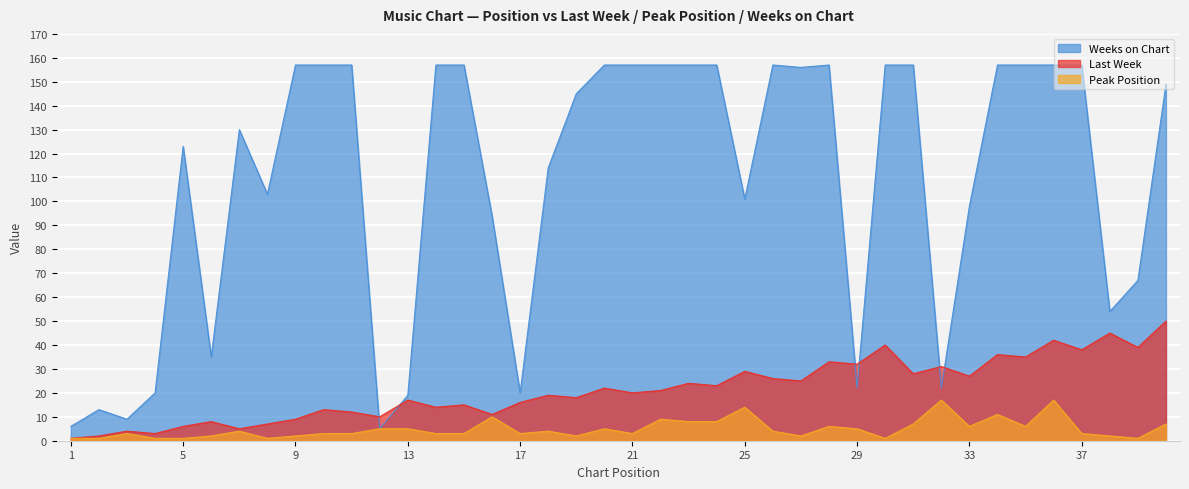

What is the value of the Last Week point at the 26th from the left?

26